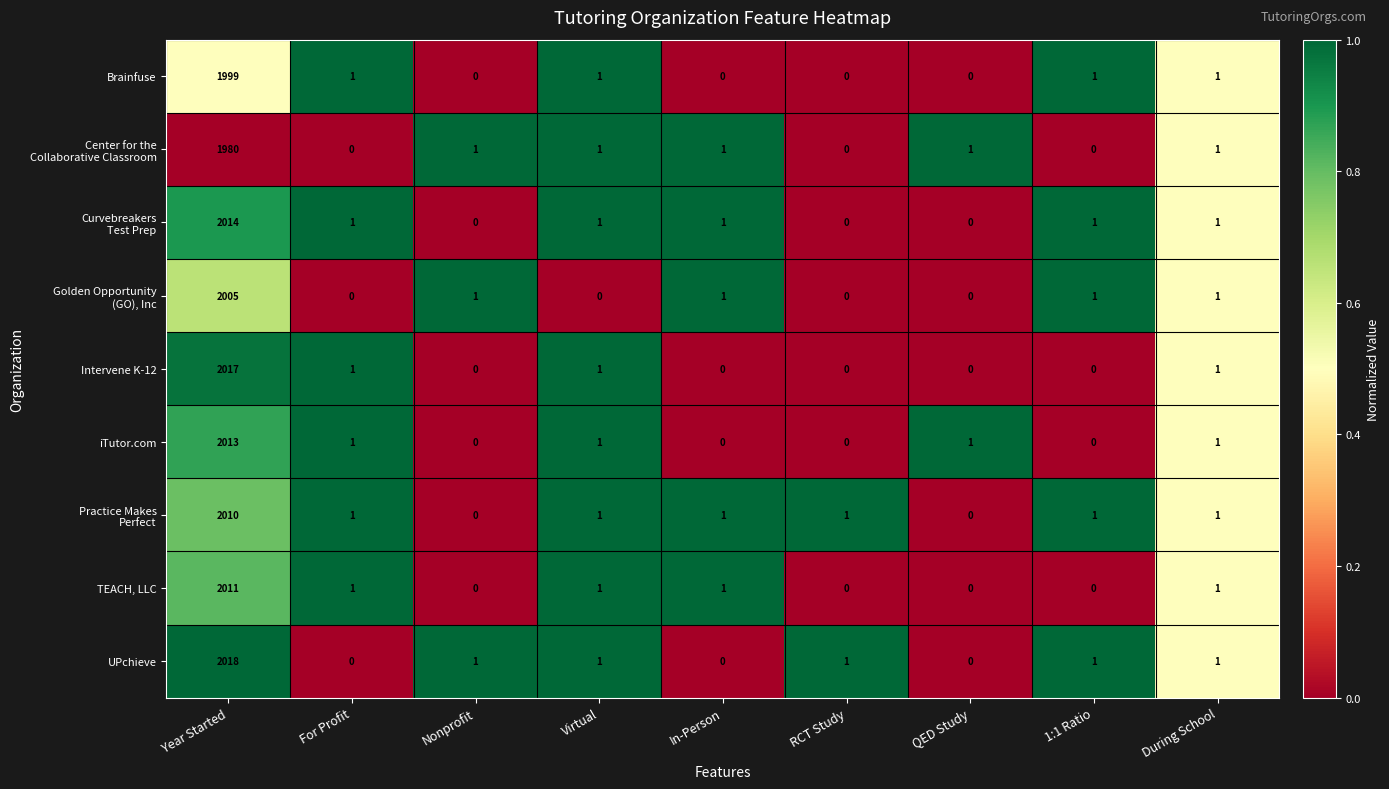

How many series are shown in this chart?

9